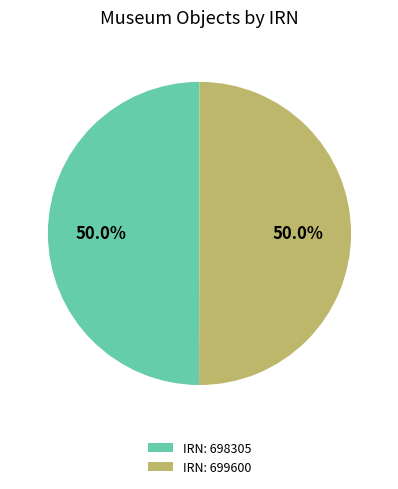

Approximately how many times larger is the value at IRN: 698305 compared to IRN: 699600?

1.0